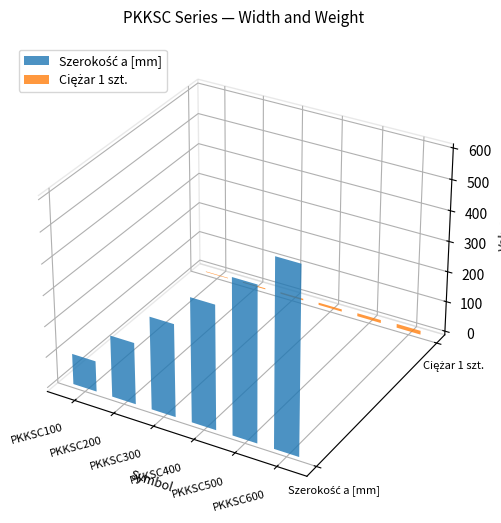

True or false: Ciężar 1 szt. has a value of 2.8 at PKKSC100.

False